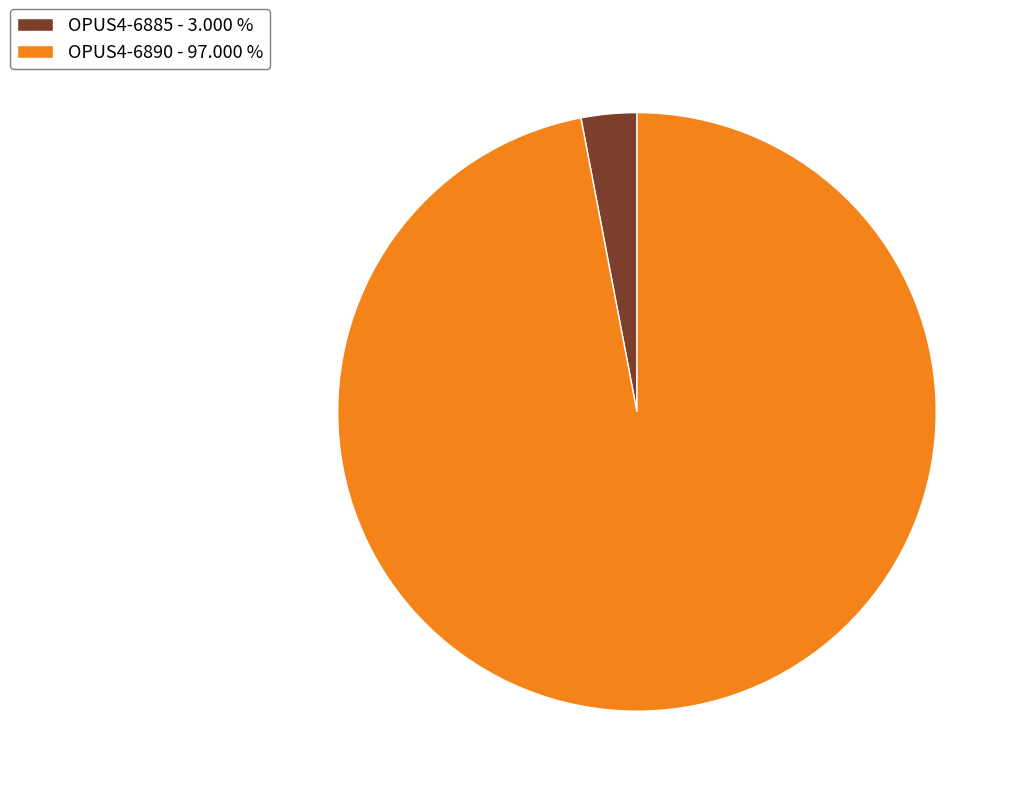

True or false: OPUS4-6890 accounts for 90% of the total.

False